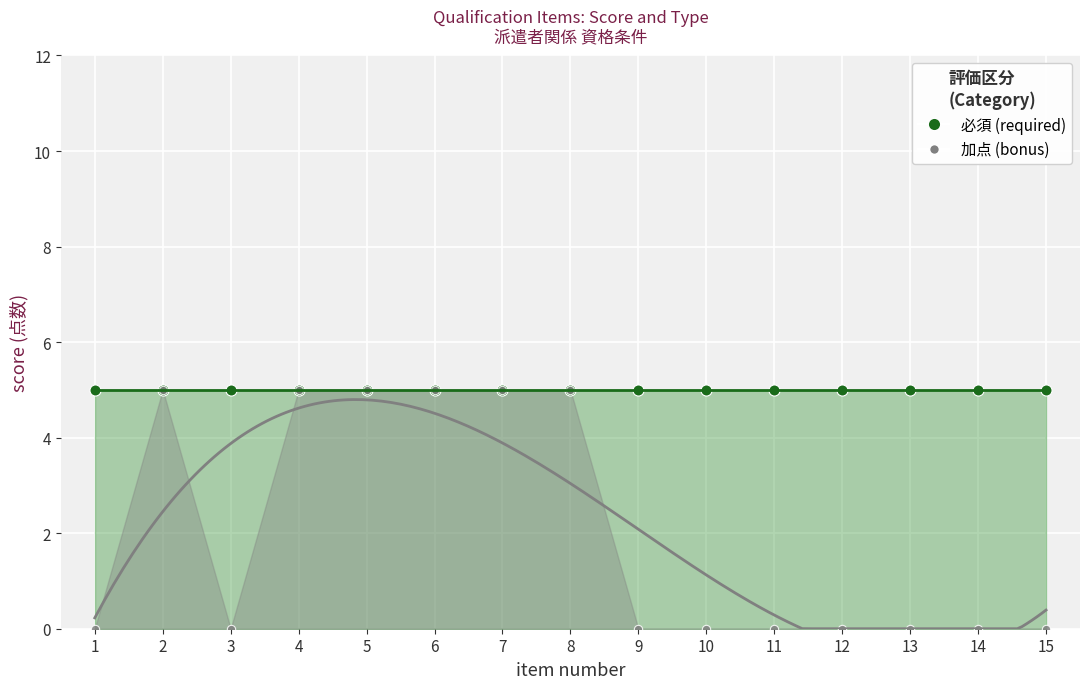

List the labels in order of 必須 (required) value, largest first.

1, 2, 3, 4, 5, 6, 7, 8, 9, 10, 11, 12, 13, 14, 15